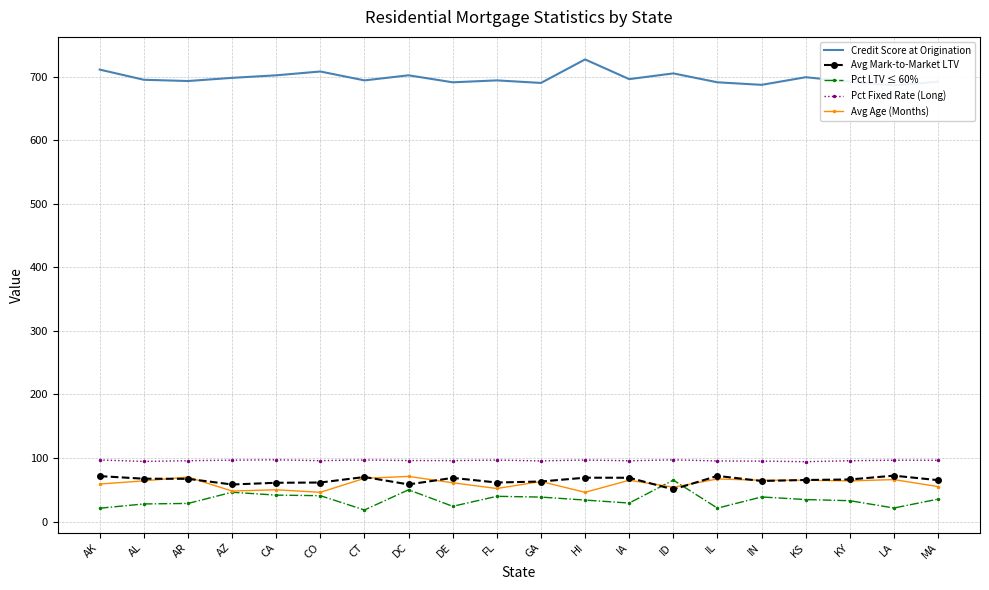

The Pct LTV ≤ 60% series shows 40.7 at CO. True or false?

True